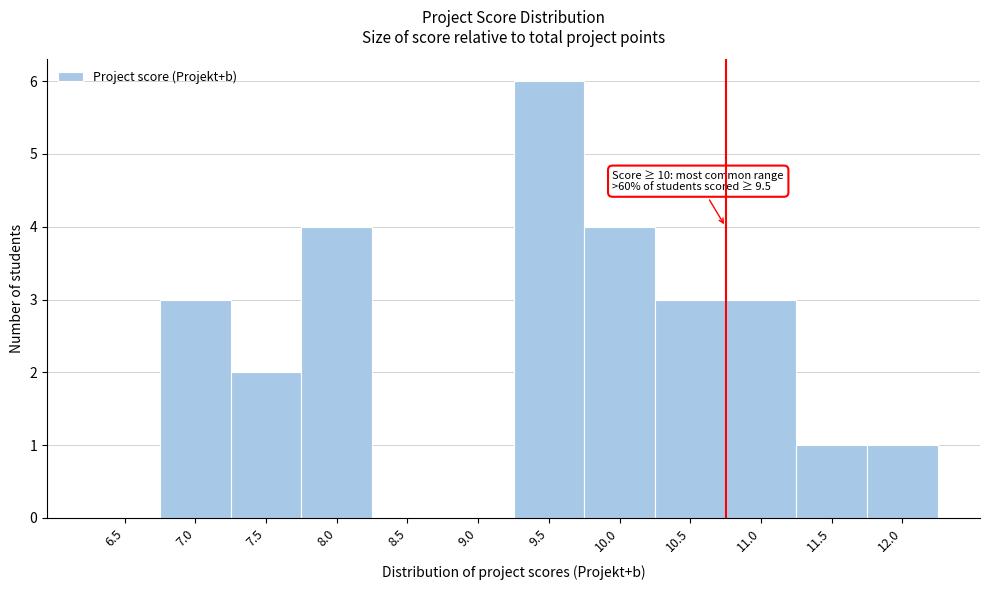

At which category does the chart reach its peak across all series?

9.5